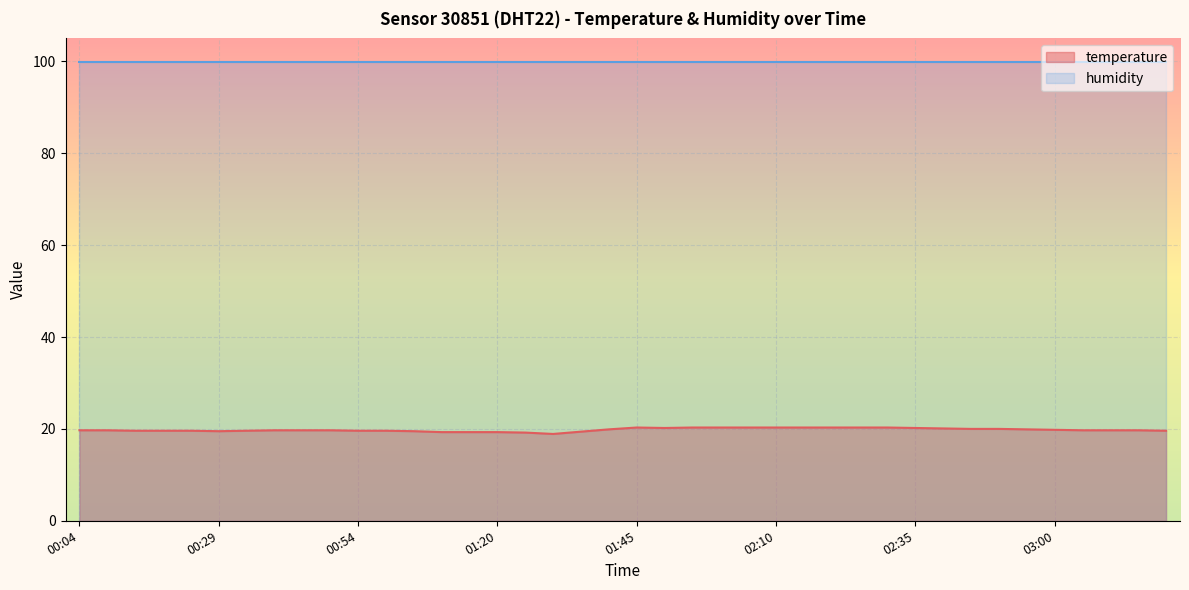

Where does the data first go above 19?

00:04